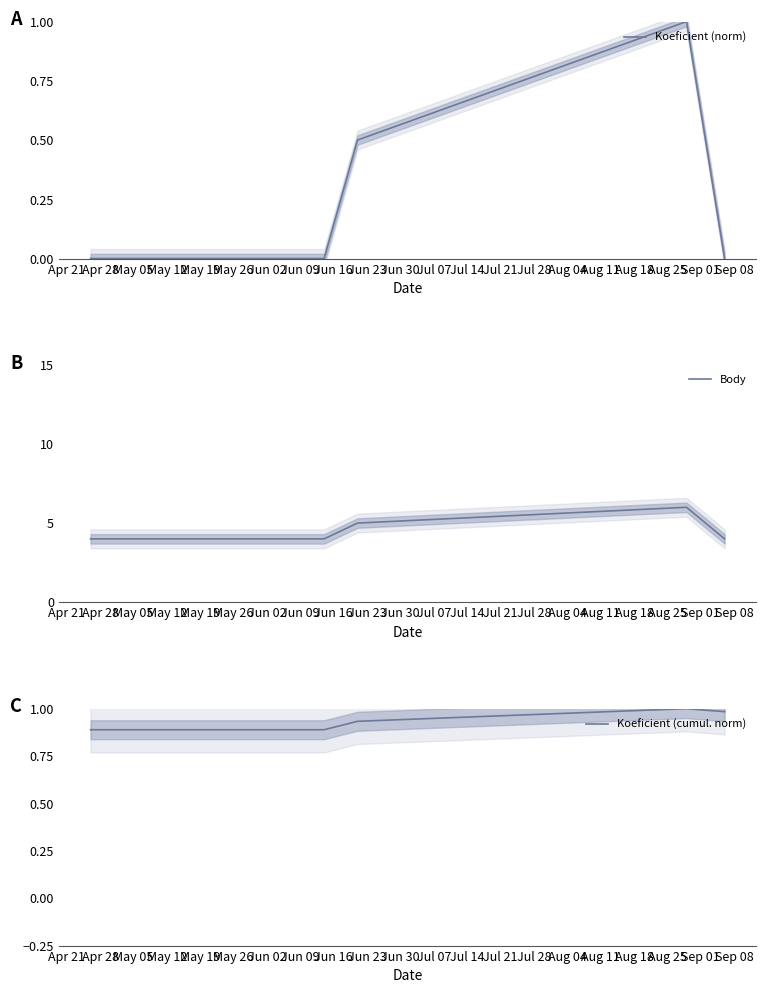

True or false: Koeficient (cumul. norm) and Koeficient (norm) intersect in this chart.

False